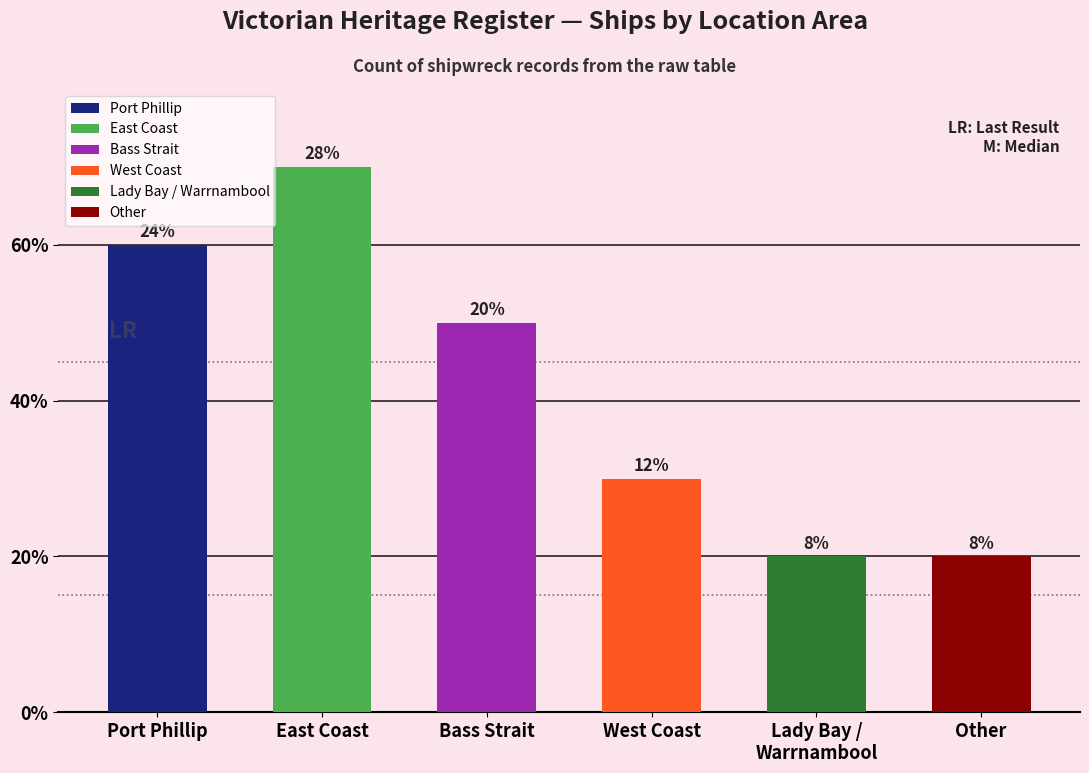

List the labels in order of value, smallest first.

Lady Bay / Warrnambool, Other, West Coast, Bass Strait, Port Phillip, East Coast